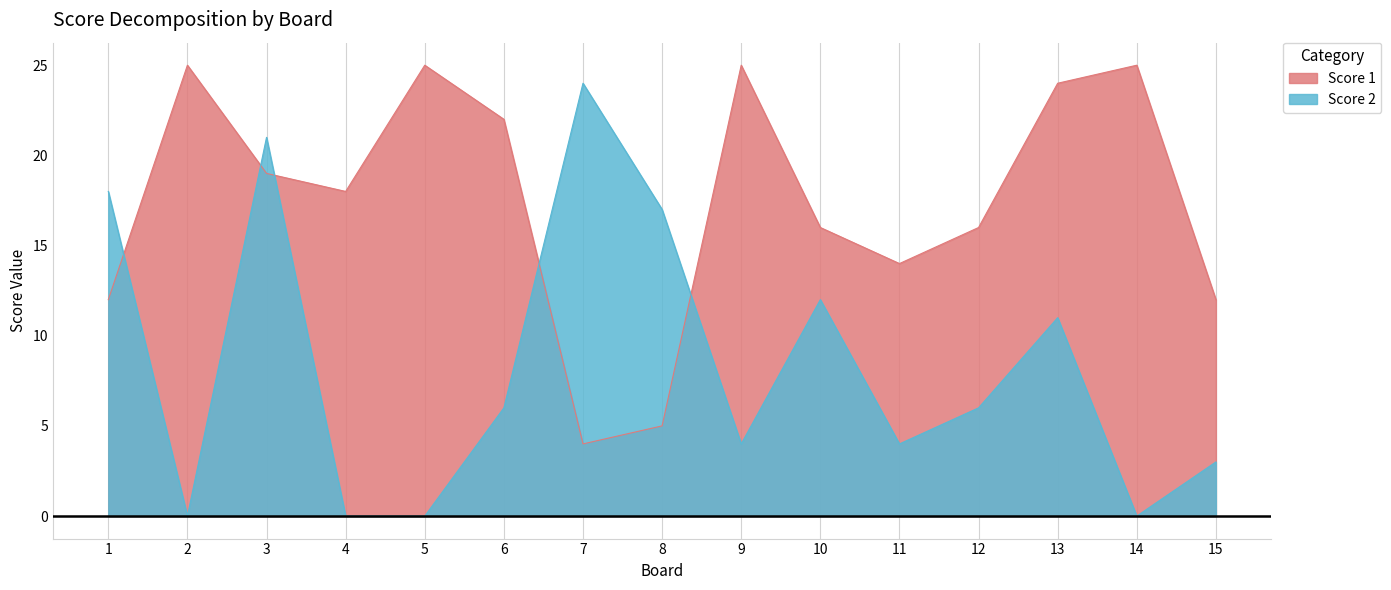

What is the total value across all series at 5?

25